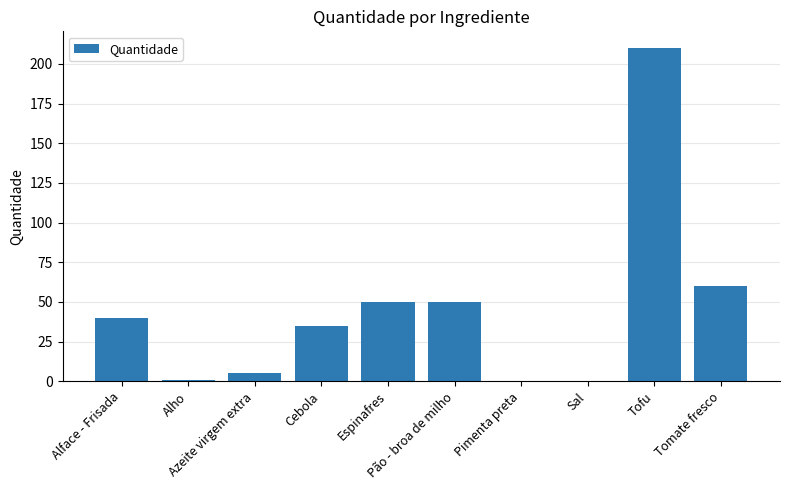

Which label corresponds to the largest value in the chart?

Tofu